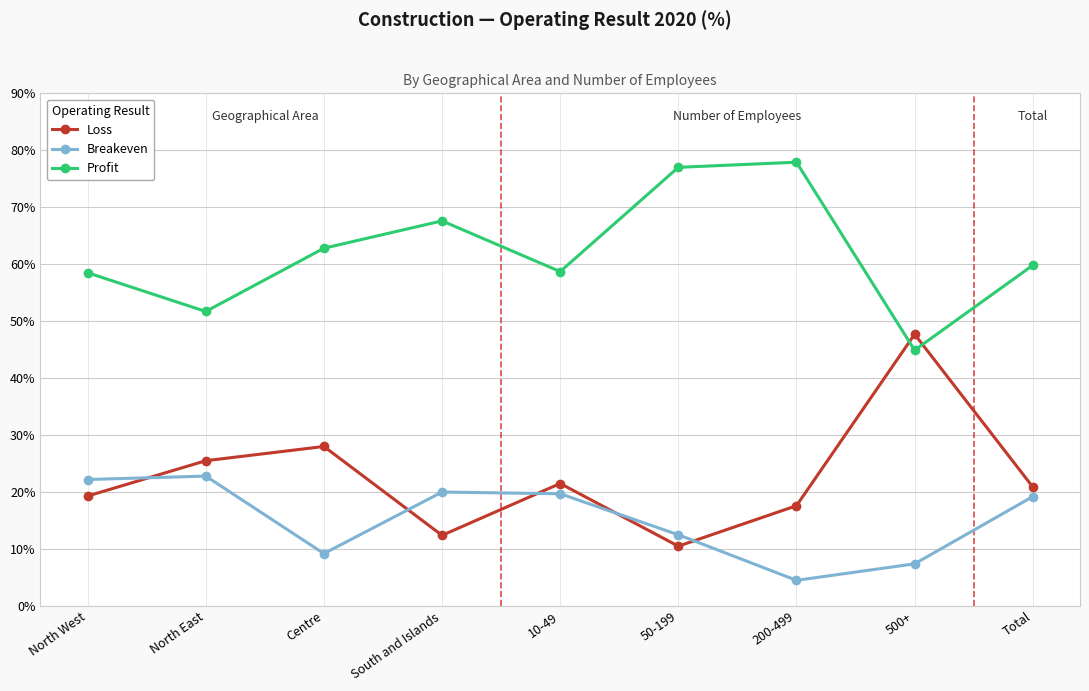

Is it true that Breakeven equals 22.2 at North West?

True